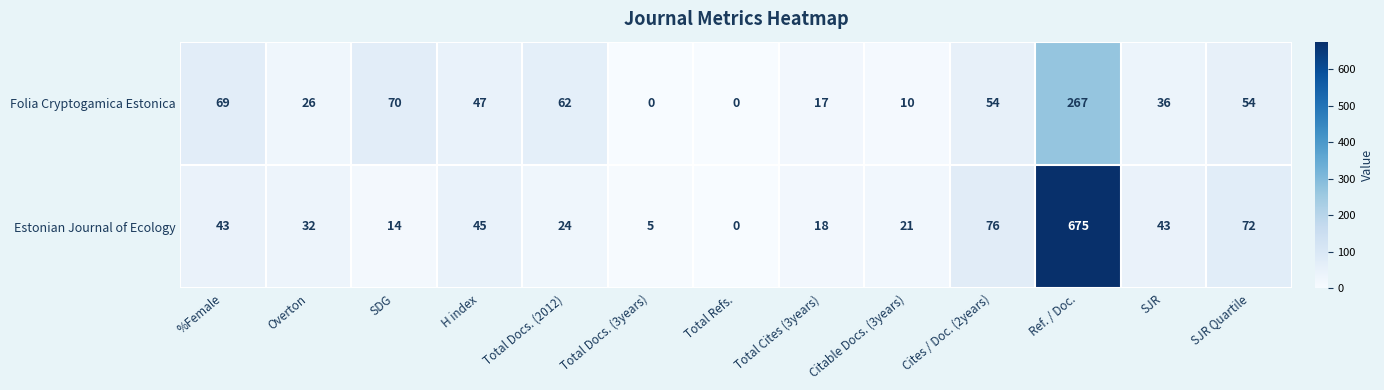

Is it true that Estonian Journal of Ecology equals 112 at SJR Quartile?

False